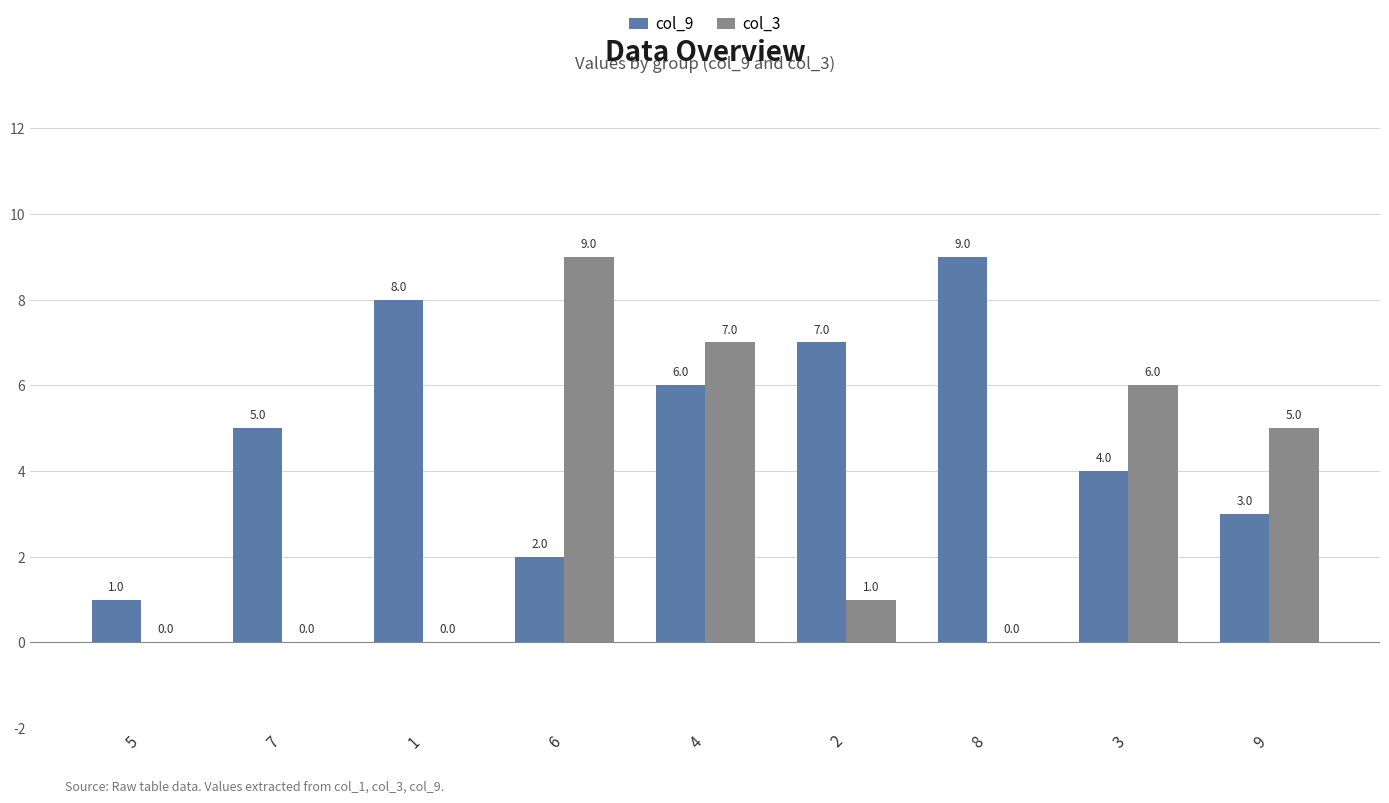

How many groups of bars are there?

9